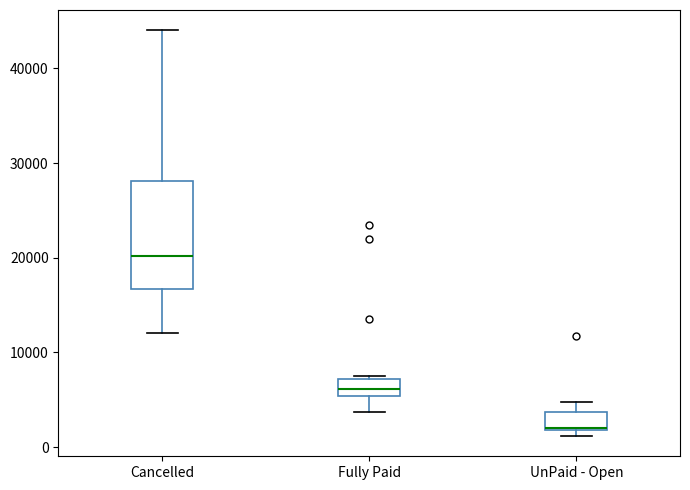

Which box's median line is the highest?

Cancelled